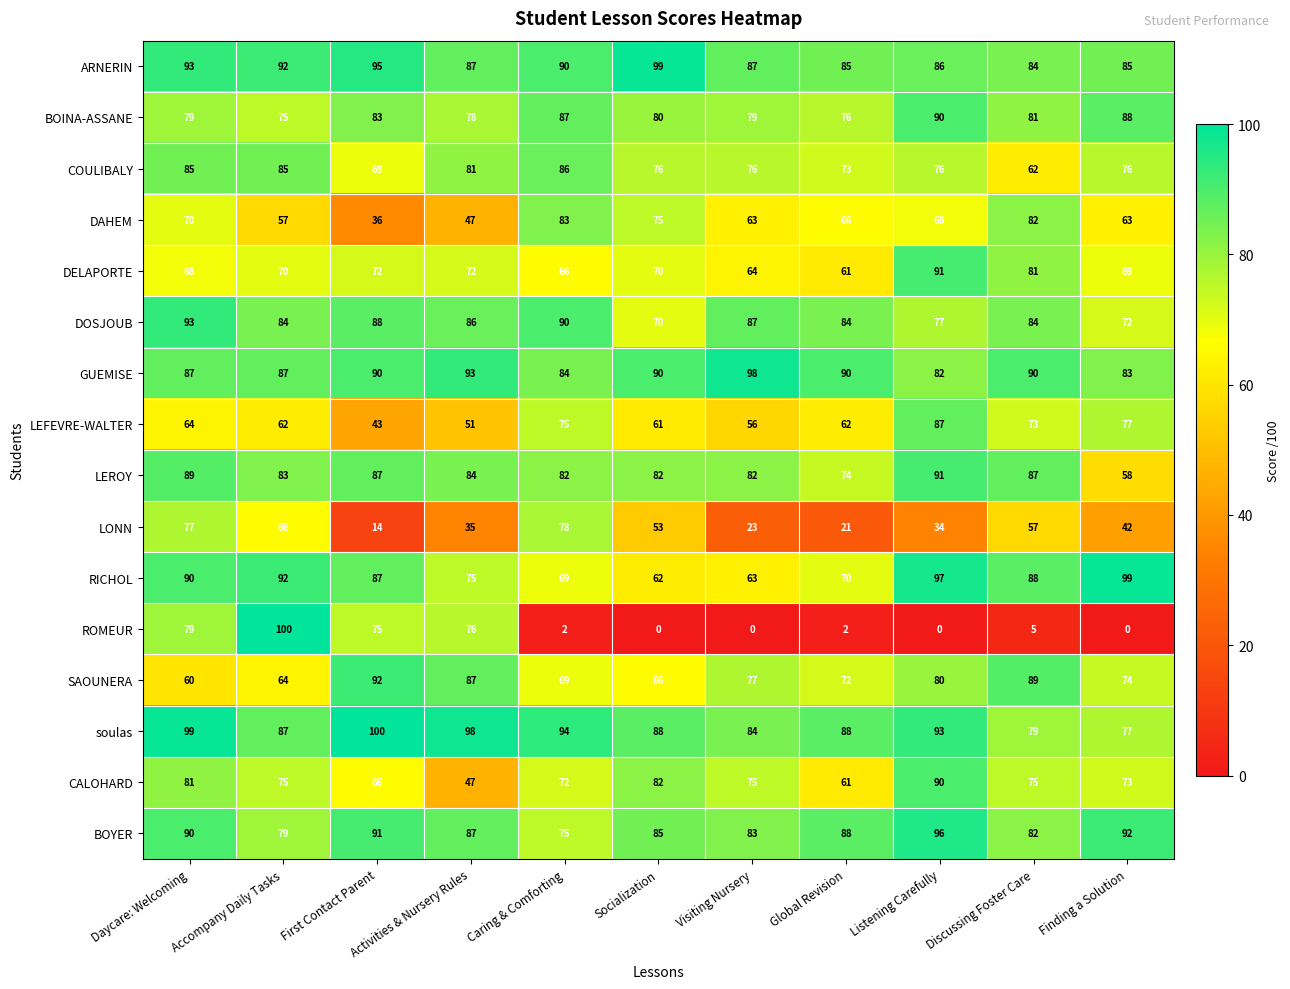

What is the average value of the DOSJOUB series?

83